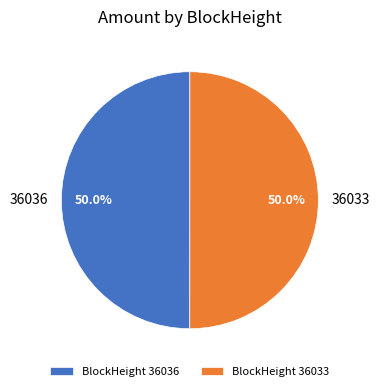

Is the sum of 36036 and 36033 greater than half?

Yes